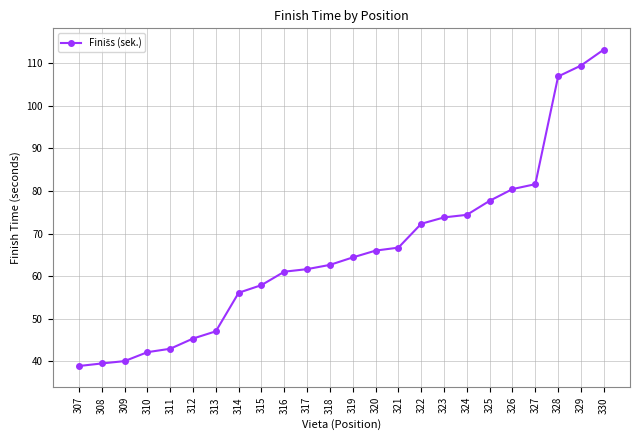

What is the difference between the maximum and minimum values?

74.3